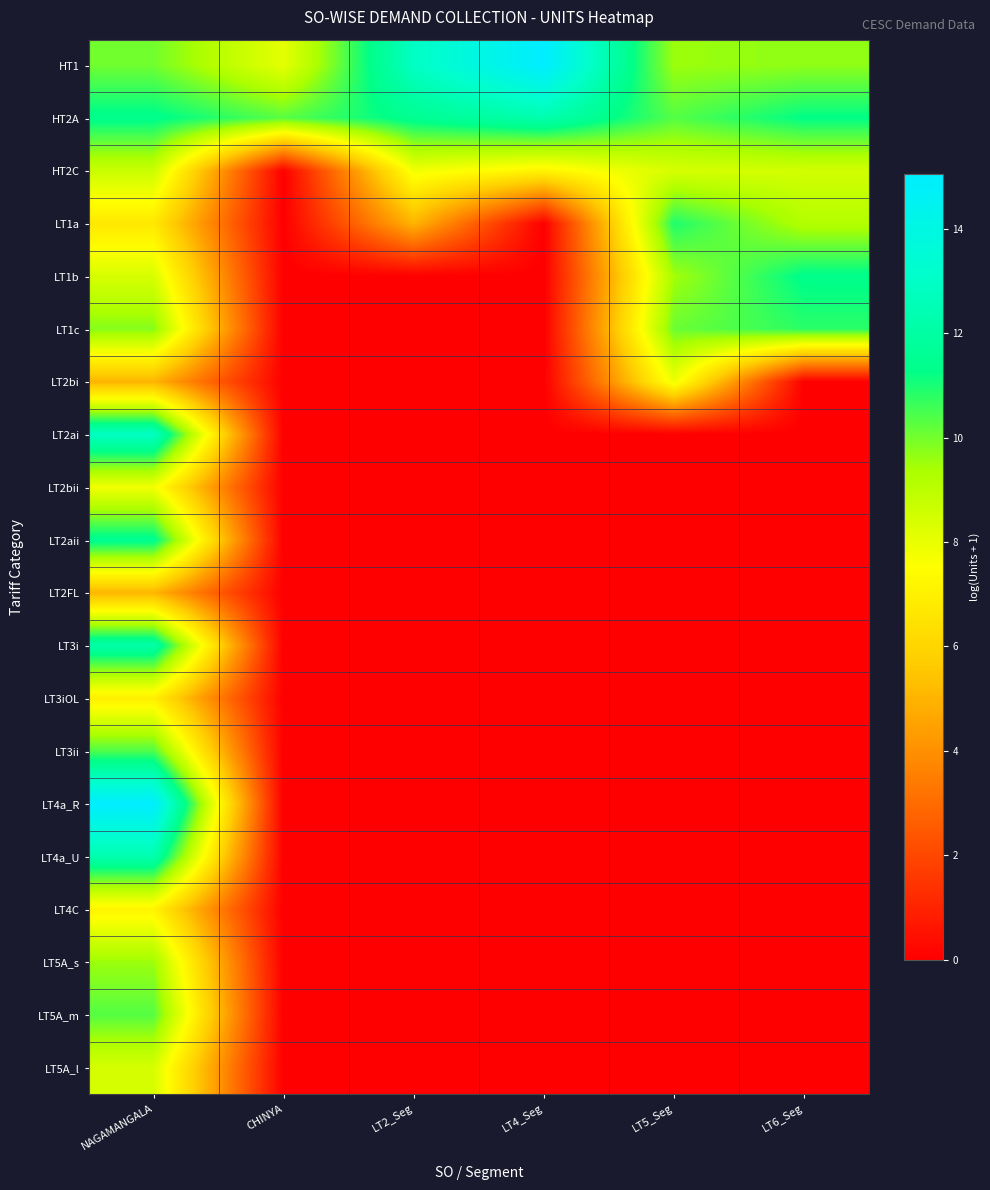

Reading right to left, transcribe all the data shown in this chart.

HT1: LT6_Seg=9.7	LT5_Seg=9.5	LT4_Seg=15.0	LT2_Seg=12.9	CHINYA=8.1	NAGAMANGALA=10.0
HT2A: LT6_Seg=11.3	LT5_Seg=10.3	LT4_Seg=12.3	LT2_Seg=11.5	CHINYA=10.3	NAGAMANGALA=11.4
HT2C: LT6_Seg=8.5	LT5_Seg=8.4	LT4_Seg=7.1	LT2_Seg=7.8	CHINYA=0.0	NAGAMANGALA=8.7
LT1a: LT6_Seg=9.2	LT5_Seg=10.9	LT4_Seg=0.0	LT2_Seg=5.0	CHINYA=0.0	NAGAMANGALA=6.7
LT1b: LT6_Seg=11.4	LT5_Seg=9.5	LT4_Seg=0.0	LT2_Seg=0.0	CHINYA=0.0	NAGAMANGALA=8.4
LT1c: LT6_Seg=10.8	LT5_Seg=10.1	LT4_Seg=0.0	LT2_Seg=0.0	CHINYA=0.0	NAGAMANGALA=9.8
LT2bi: LT6_Seg=0.0	LT5_Seg=7.9	LT4_Seg=0.0	LT2_Seg=0.0	CHINYA=0.0	NAGAMANGALA=5.0
LT2ai: LT6_Seg=0.0	LT5_Seg=0.0	LT4_Seg=0.0	LT2_Seg=0.0	CHINYA=0.0	NAGAMANGALA=12.9
LT2bii: LT6_Seg=0.0	LT5_Seg=0.0	LT4_Seg=0.0	LT2_Seg=0.0	CHINYA=0.0	NAGAMANGALA=7.8
LT2aii: LT6_Seg=0.0	LT5_Seg=0.0	LT4_Seg=0.0	LT2_Seg=0.0	CHINYA=0.0	NAGAMANGALA=11.5
LT2FL: LT6_Seg=0.0	LT5_Seg=0.0	LT4_Seg=0.0	LT2_Seg=0.0	CHINYA=0.0	NAGAMANGALA=5.1
LT3i: LT6_Seg=0.0	LT5_Seg=0.0	LT4_Seg=0.0	LT2_Seg=0.0	CHINYA=0.0	NAGAMANGALA=12.2
LT3iOL: LT6_Seg=0.0	LT5_Seg=0.0	LT4_Seg=0.0	LT2_Seg=0.0	CHINYA=0.0	NAGAMANGALA=7.0
LT3ii: LT6_Seg=0.0	LT5_Seg=0.0	LT4_Seg=0.0	LT2_Seg=0.0	CHINYA=0.0	NAGAMANGALA=10.4
LT4a_R: LT6_Seg=0.0	LT5_Seg=0.0	LT4_Seg=0.0	LT2_Seg=0.0	CHINYA=0.0	NAGAMANGALA=15.0
LT4a_U: LT6_Seg=0.0	LT5_Seg=0.0	LT4_Seg=0.0	LT2_Seg=0.0	CHINYA=0.0	NAGAMANGALA=12.3
LT4C: LT6_Seg=0.0	LT5_Seg=0.0	LT4_Seg=0.0	LT2_Seg=0.0	CHINYA=0.0	NAGAMANGALA=7.1
LT5A_s: LT6_Seg=0.0	LT5_Seg=0.0	LT4_Seg=0.0	LT2_Seg=0.0	CHINYA=0.0	NAGAMANGALA=9.5
LT5A_m: LT6_Seg=0.0	LT5_Seg=0.0	LT4_Seg=0.0	LT2_Seg=0.0	CHINYA=0.0	NAGAMANGALA=10.3
LT5A_l: LT6_Seg=0.0	LT5_Seg=0.0	LT4_Seg=0.0	LT2_Seg=0.0	CHINYA=0.0	NAGAMANGALA=8.4